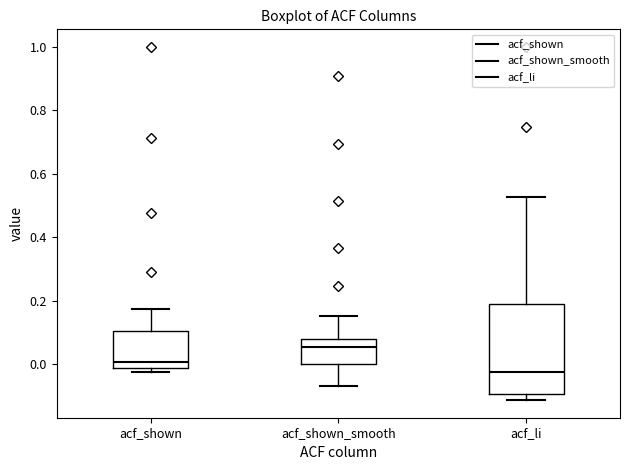

Comparing the boxes themselves (not the whiskers), which one is the tallest?

acf_li